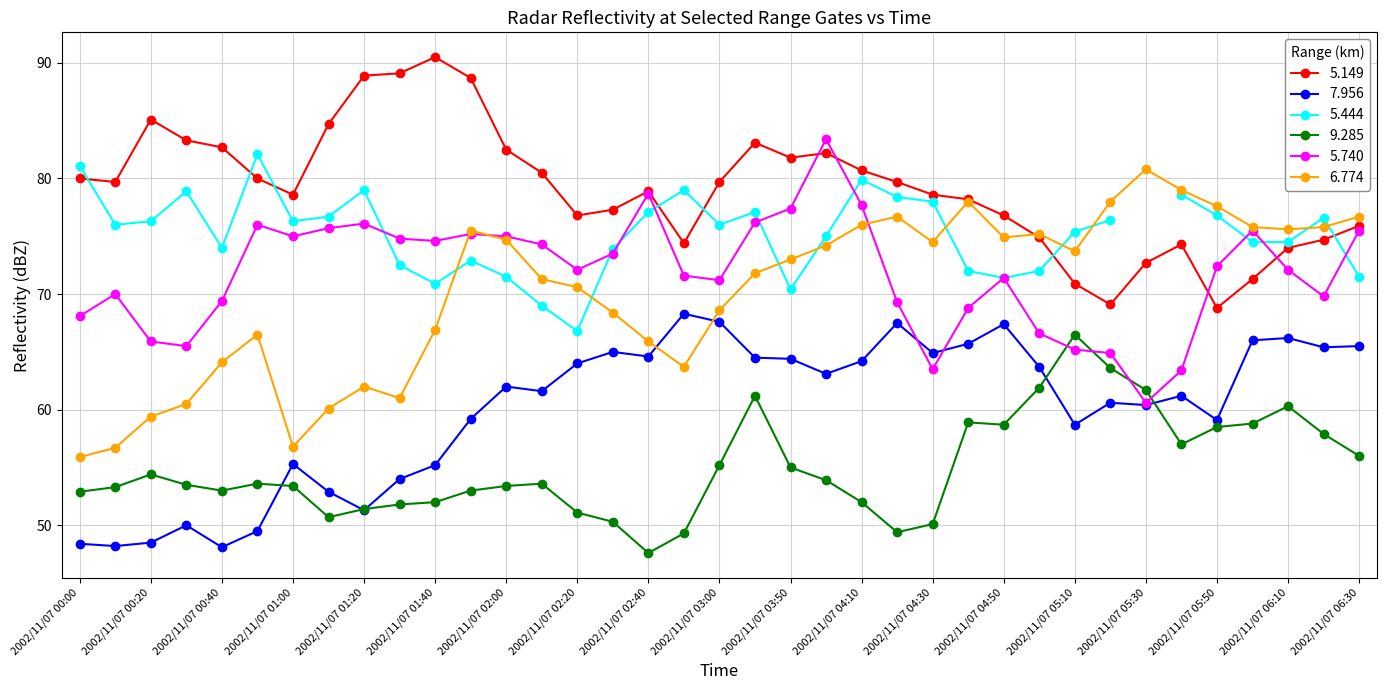

What is the difference between the maximum and minimum values in the 9.285 series?

18.9